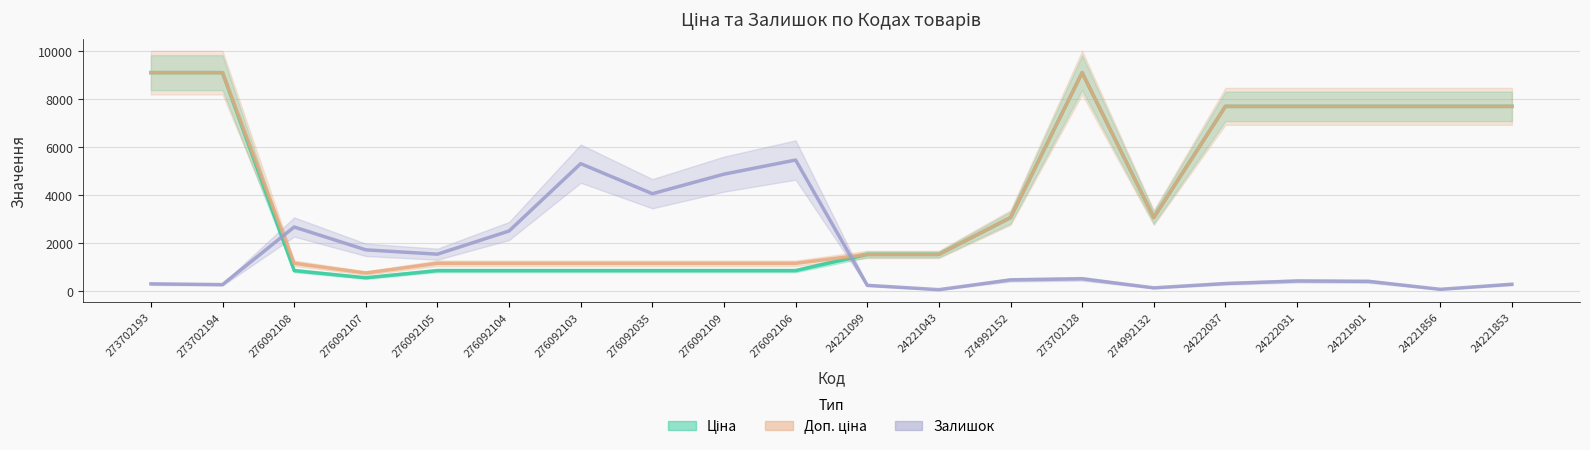

True or false: Залишок (scaled) has more than 2 interior local peaks.

True